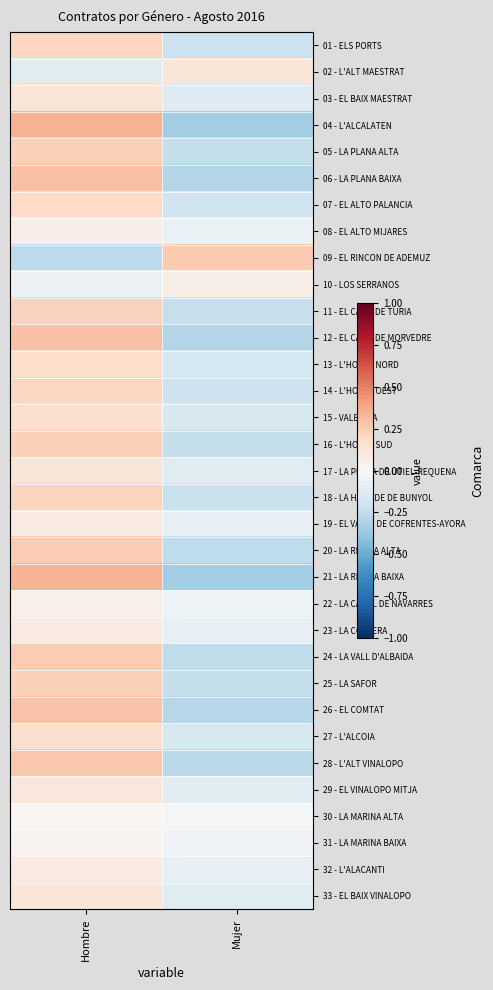

Which has a higher value, Mujer or Hombre?

Hombre